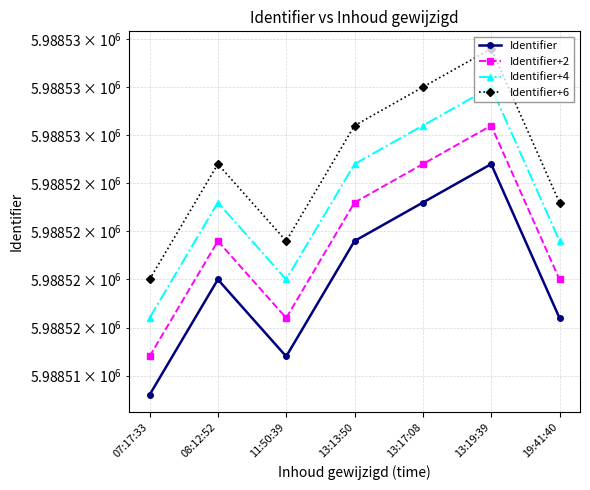

Reading right to left, transcribe all the data shown in this chart.

Identifier: 5988518	5988526	5988524	5988522	5988516	5988520	5988514
Identifier+2: 5988520	5988528	5988526	5988524	5988518	5988522	5988516
Identifier+4: 5988522	5988530	5988528	5988526	5988520	5988524	5988518
Identifier+6: 5988524	5988532	5988530	5988528	5988522	5988526	5988520